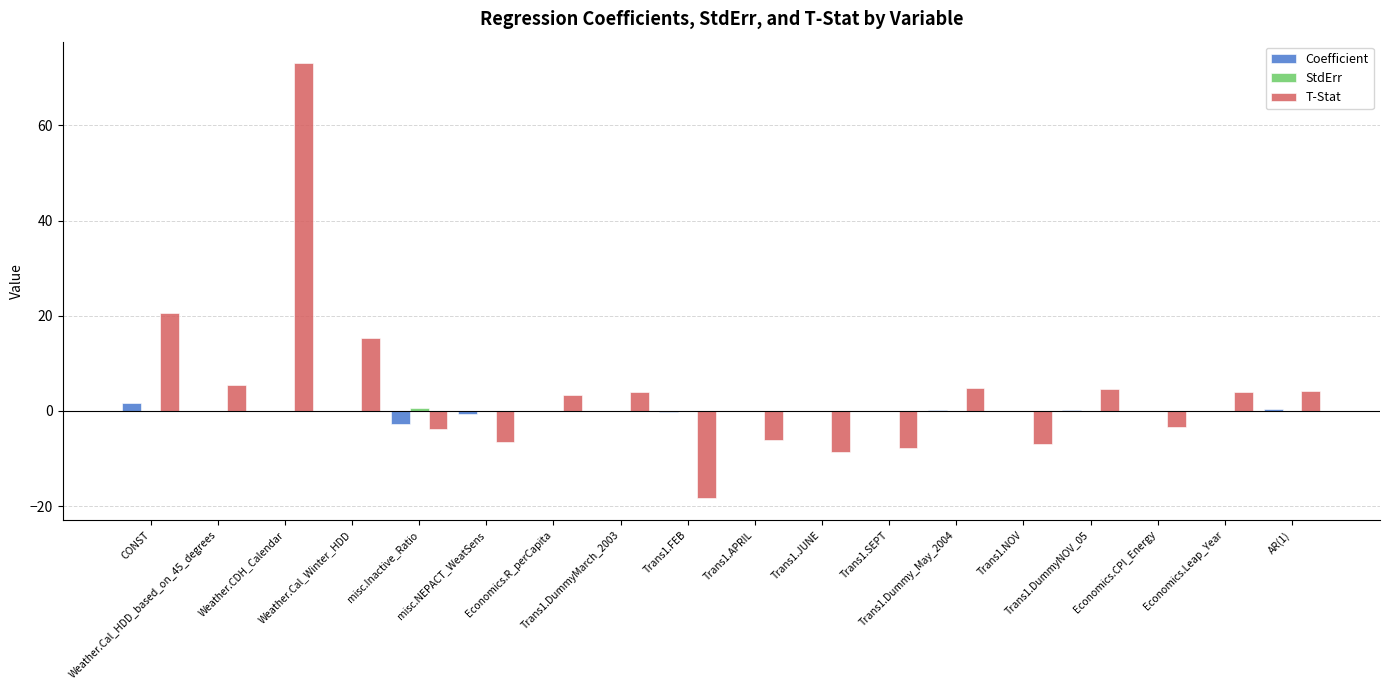

How many categories are shown in the chart?

18